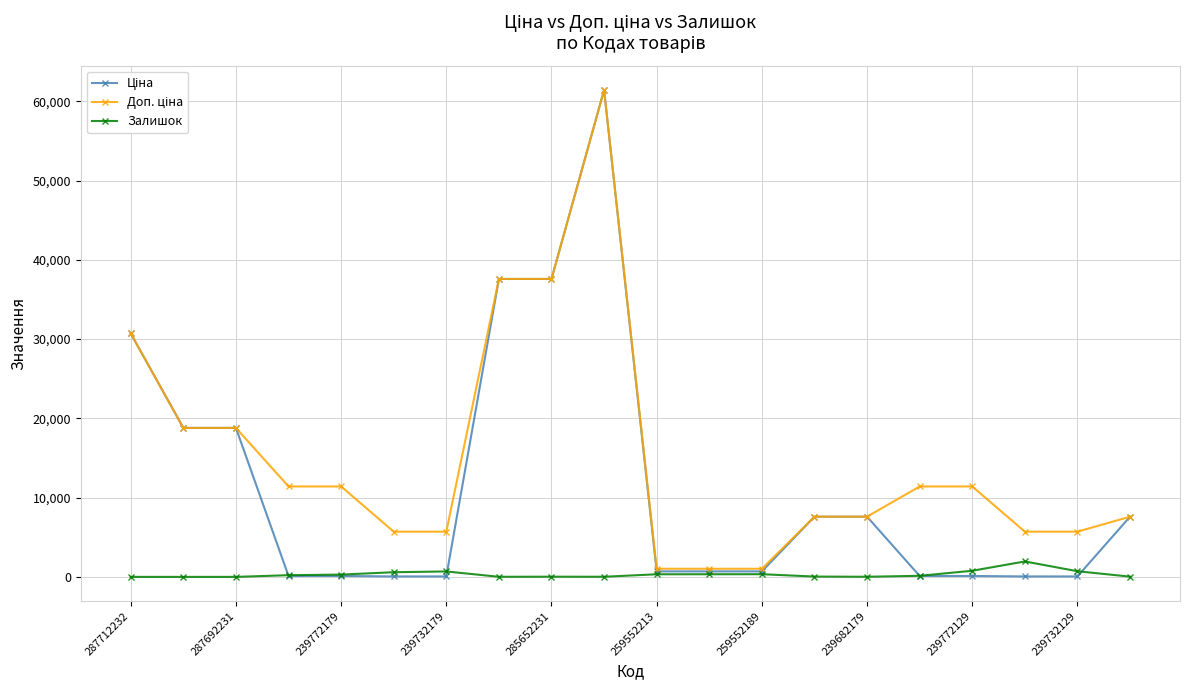

How many categories are shown in the chart?

20